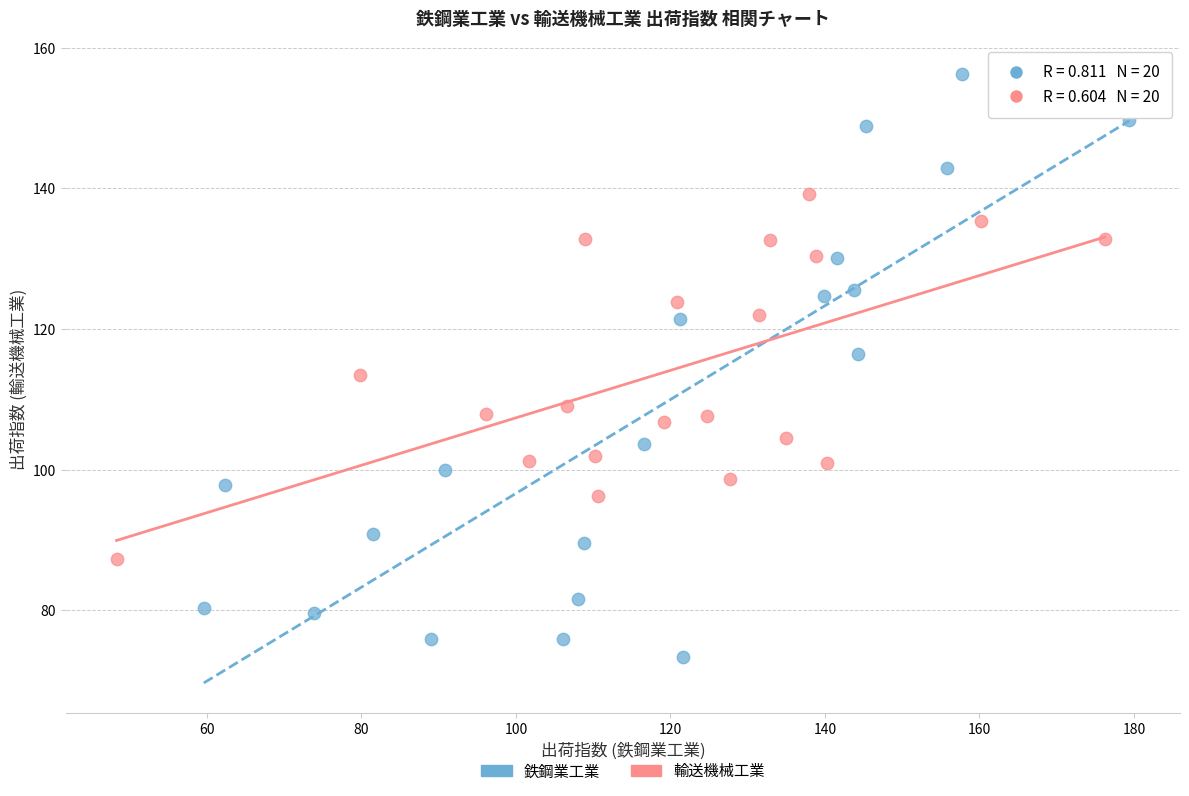

Which series contains the lowest Y value?

鉄鋼業工業